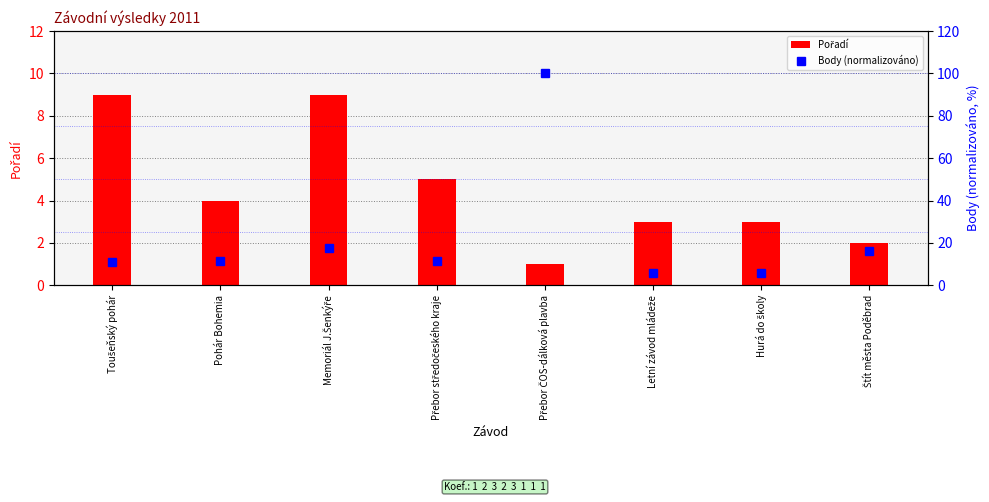

Reading left to right, what are all the values shown in this chart?

Pořadí: 9.0	4.0	9.0	5.0	1.0	3.0	3.0	2.0
Body (normalizováno): 10.8	11.6	17.5	11.6	100.0	5.8	5.8	16.0